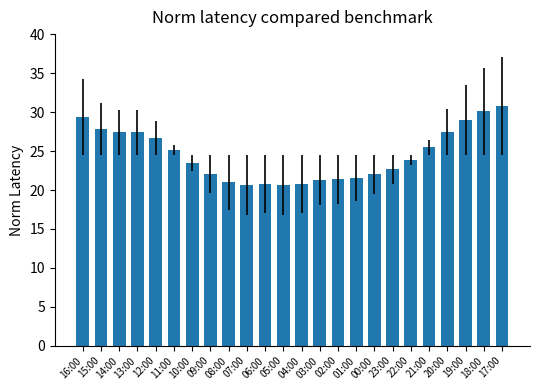

What is the difference between the values at 22:00 and 23:00?

1.2